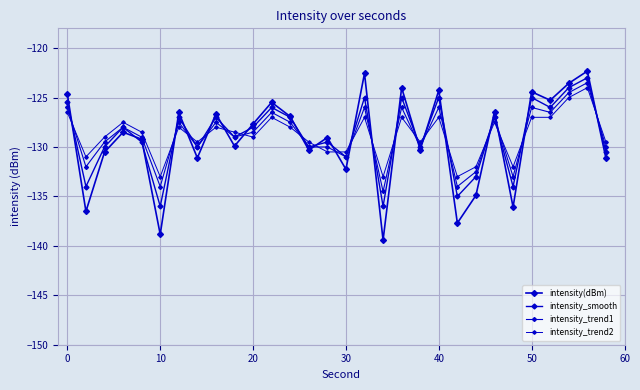

Reading right to left, transcribe all the data shown in this chart.

intensity(dBm): -131.1	-122.3	-123.6	-125.3	-124.4	-136.1	-126.4	-134.9	-137.7	-124.3	-130.3	-124.0	-139.4	-122.6	-132.3	-129.0	-130.3	-126.9	-125.5	-127.7	-129.9	-126.6	-131.1	-126.5	-138.8	-129.2	-128.5	-130.5	-136.5	-124.7
intensity_smooth: -130.5	-123.0	-124.0	-126.0	-125.0	-134.0	-127.0	-133.0	-135.0	-125.0	-130.0	-125.0	-136.0	-125.0	-131.0	-129.5	-130.0	-127.0	-126.0	-128.0	-129.0	-127.0	-130.0	-127.0	-136.0	-129.5	-128.0	-130.0	-134.0	-125.5
intensity_trend1: -130.0	-123.5	-124.5	-126.5	-126.0	-133.0	-127.0	-132.5	-134.0	-126.0	-130.0	-126.0	-134.5	-126.0	-131.0	-130.0	-130.0	-127.5	-126.5	-128.5	-129.0	-127.5	-130.0	-127.5	-134.0	-129.0	-128.0	-129.5	-132.0	-126.0
intensity_trend2: -129.5	-124.0	-125.0	-127.0	-127.0	-132.0	-127.5	-132.0	-133.0	-127.0	-129.5	-127.0	-133.0	-127.0	-130.5	-130.5	-129.5	-128.0	-127.0	-129.0	-128.5	-128.0	-129.5	-128.0	-133.0	-128.5	-127.5	-129.0	-131.0	-126.5